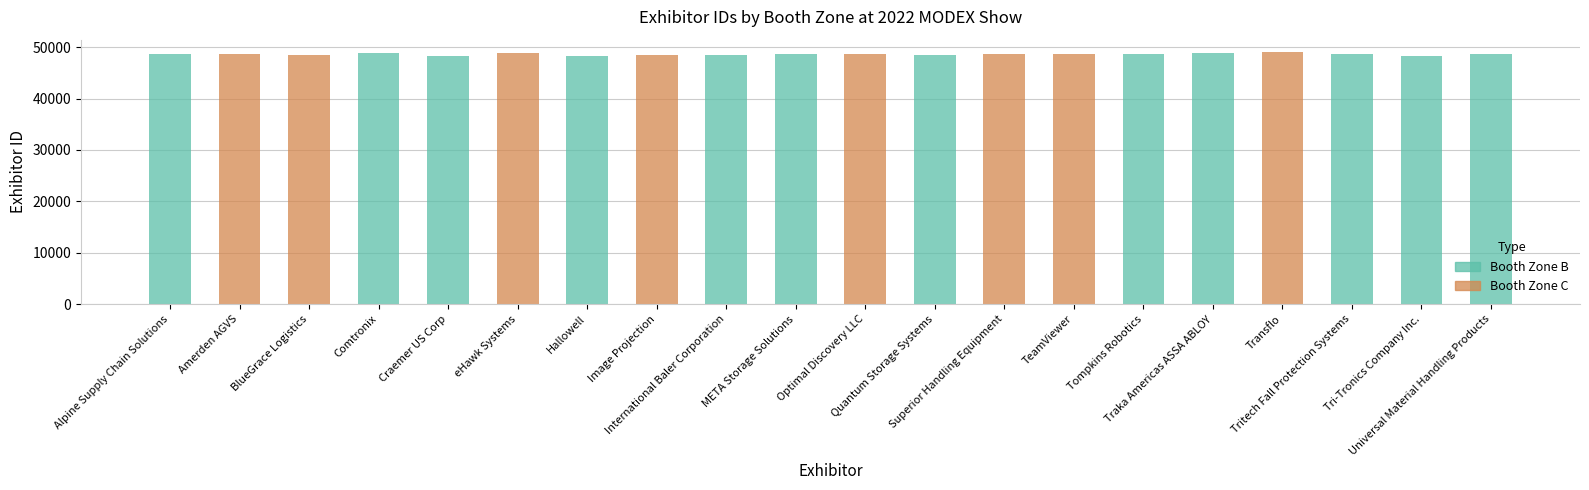

List the labels in order of value, largest first.

Transflo, Comtronix, eHawk Systems, Traka Americas ASSA ABLOY, Alpine Supply Chain Solutions, Superior Handling Equipment, Tompkins Robotics, Universal Material Handling Products, Tritech Fall Protection Systems, Amerden AGVS, TeamViewer, META Storage Solutions, Optimal Discovery LLC, International Baler Corporation, BlueGrace Logistics, Quantum Storage Systems, Image Projection, Hallowell, Tri-Tronics Company Inc., Craemer US Corp